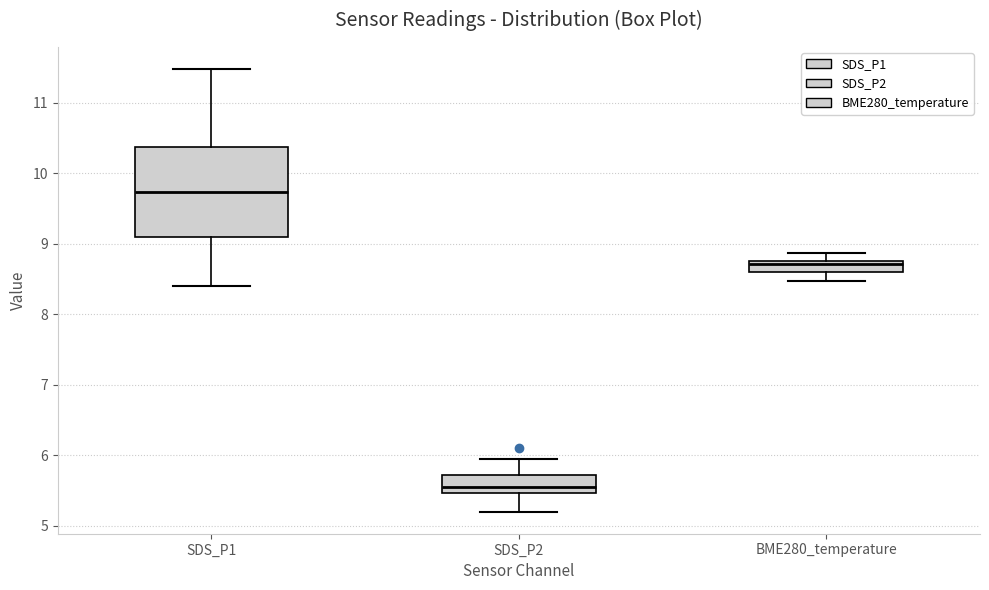

Which box is the tallest, from its lower edge to its upper edge?

SDS_P1